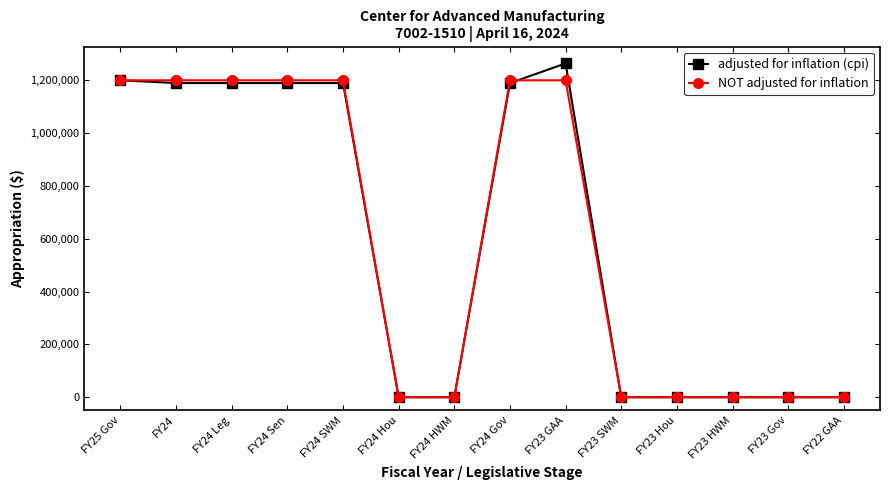

What is the greatest value displayed?

1263828